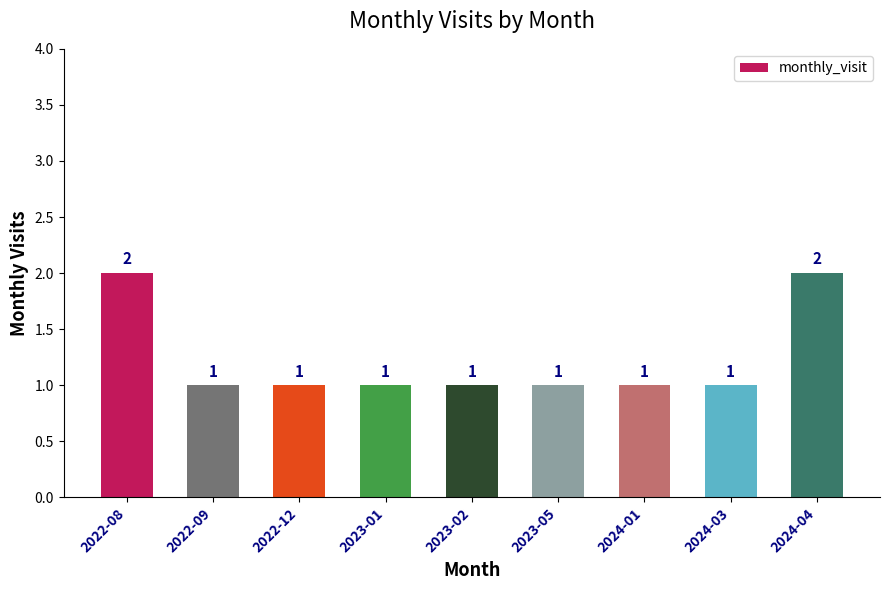

Reading left to right, what are all the values shown in this chart?

2	1	1	1	1	1	1	1	2